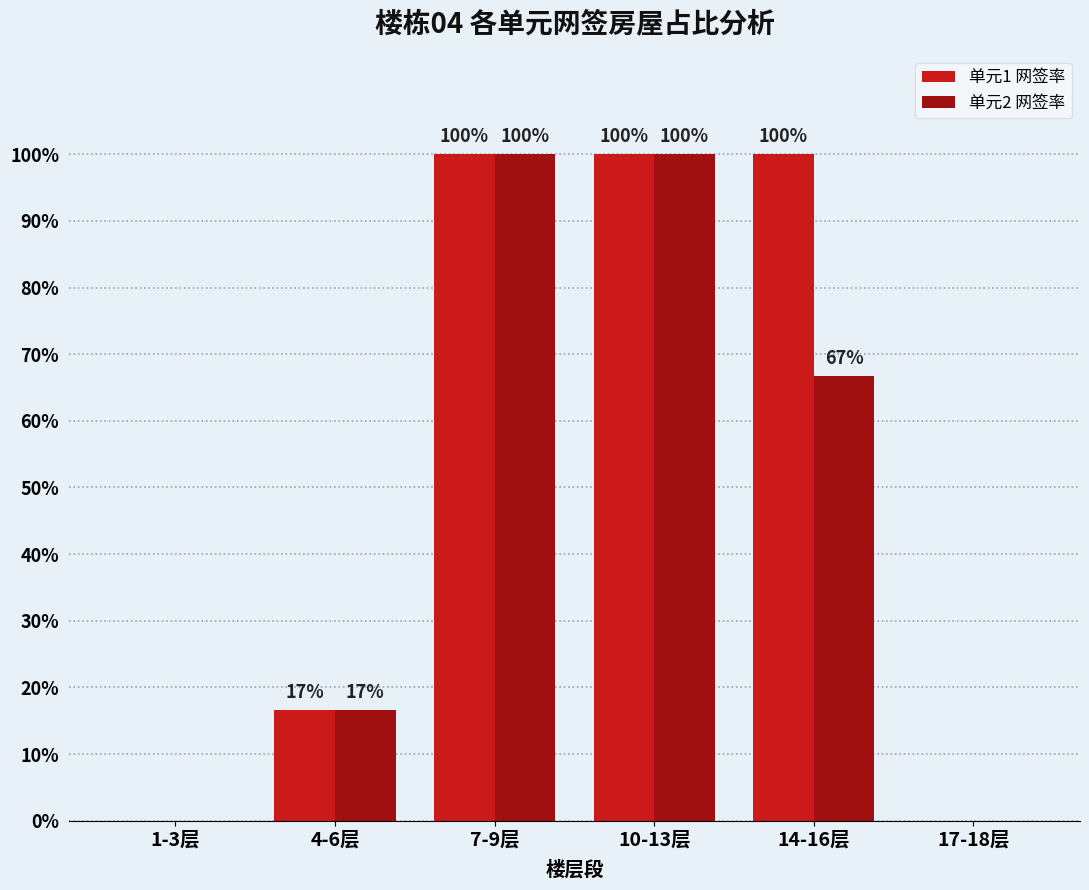

Which series has the largest total across all categories?

单元1 网签率